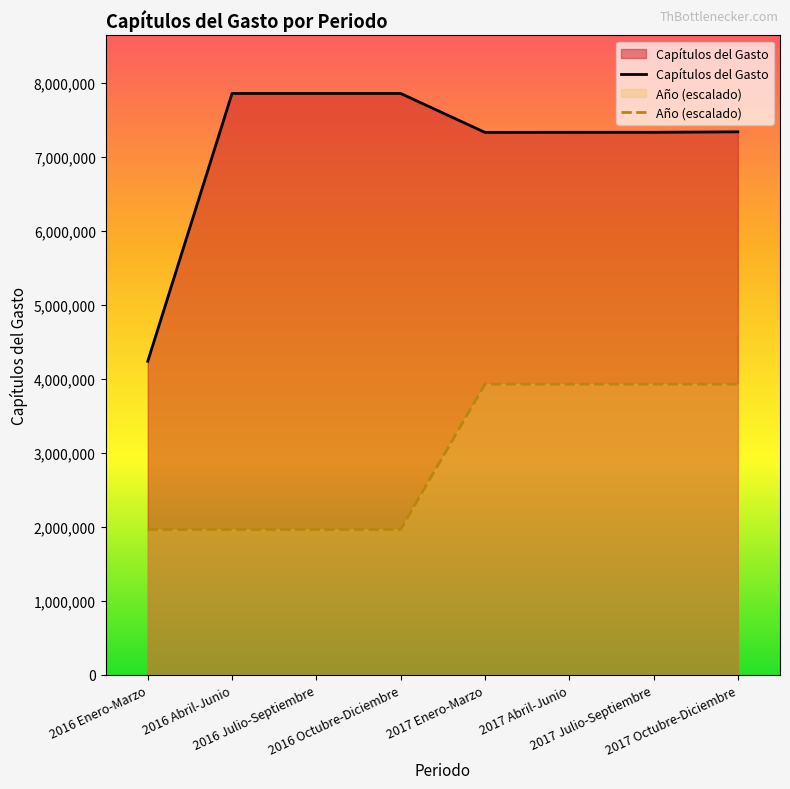

What is the highest value of the Año (escalado) series?

3929596